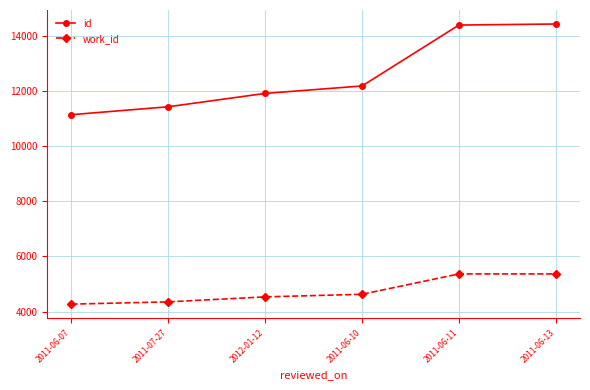

True or false: work_id and id intersect in this chart.

False